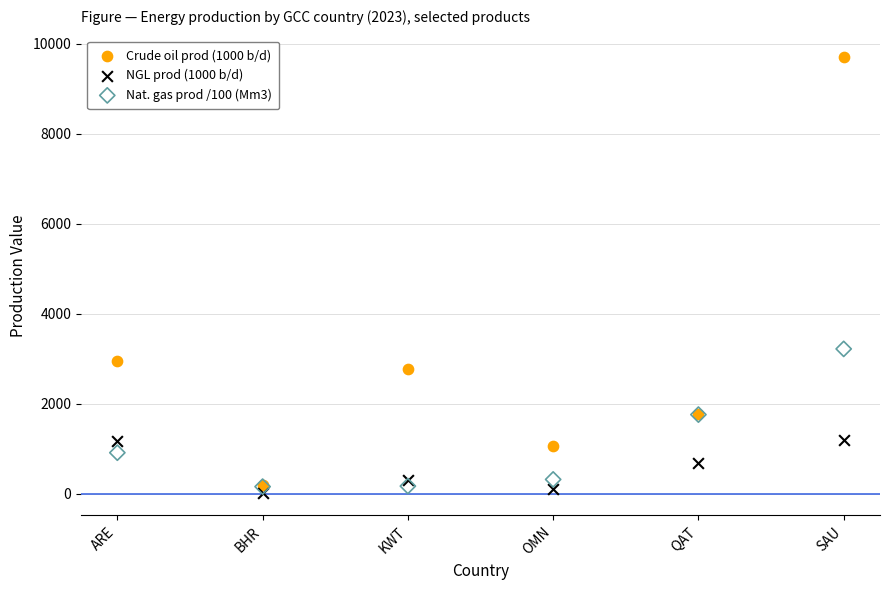

Across all series, what Y value is closest to 4857?

3219.0